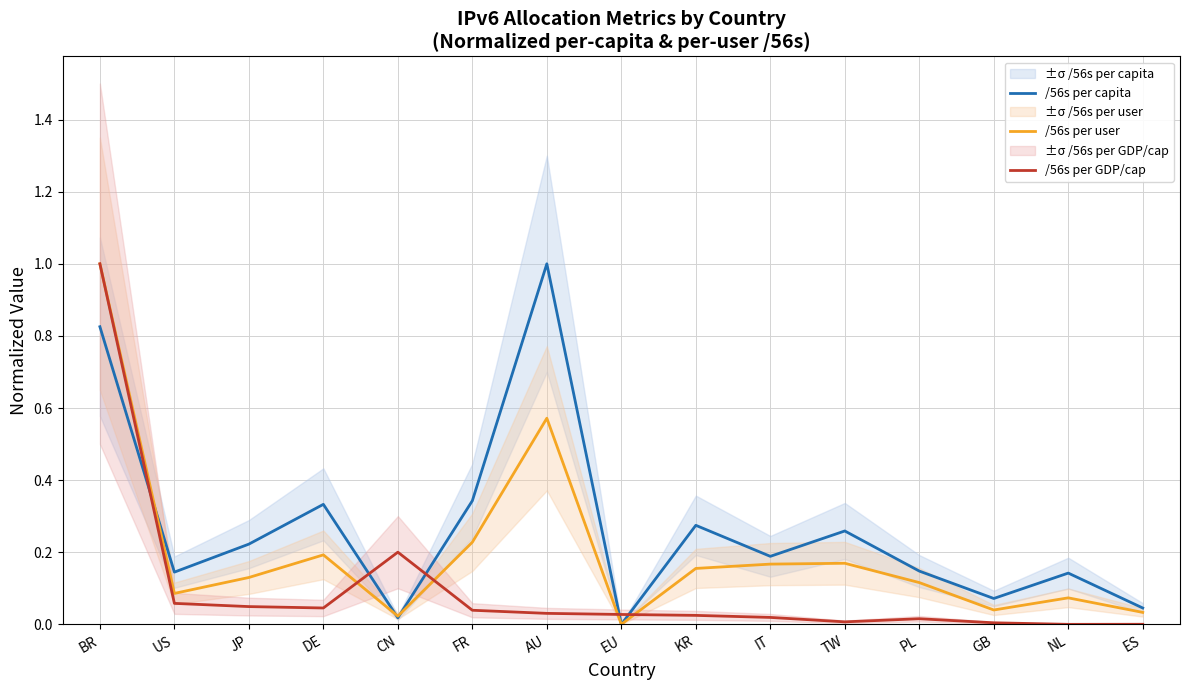

What is the total value across all series at FR?

0.6